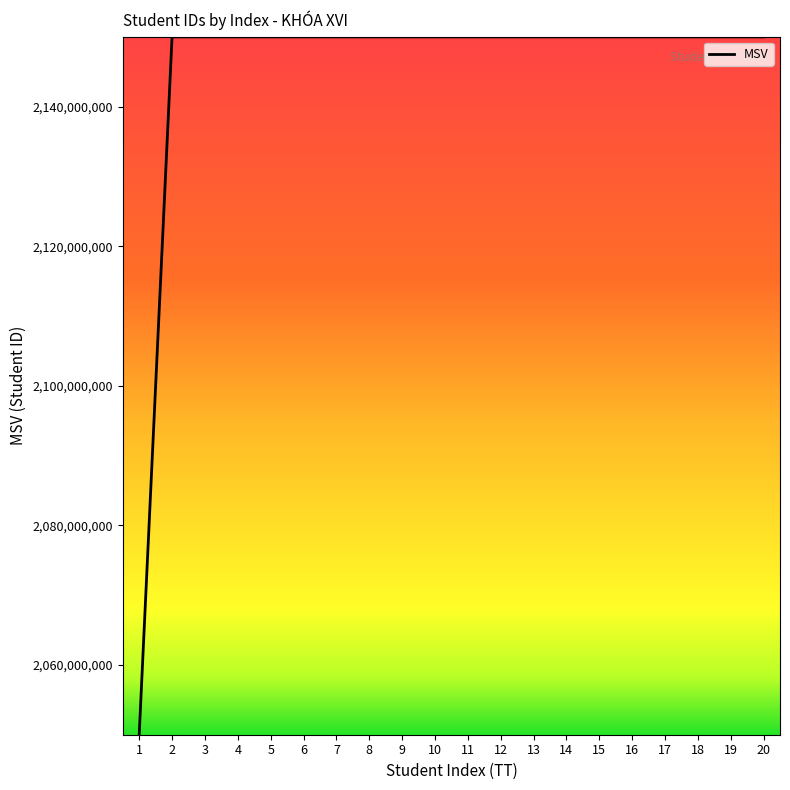

Approximately how many times larger is the value at 16 compared to 18?

1.0